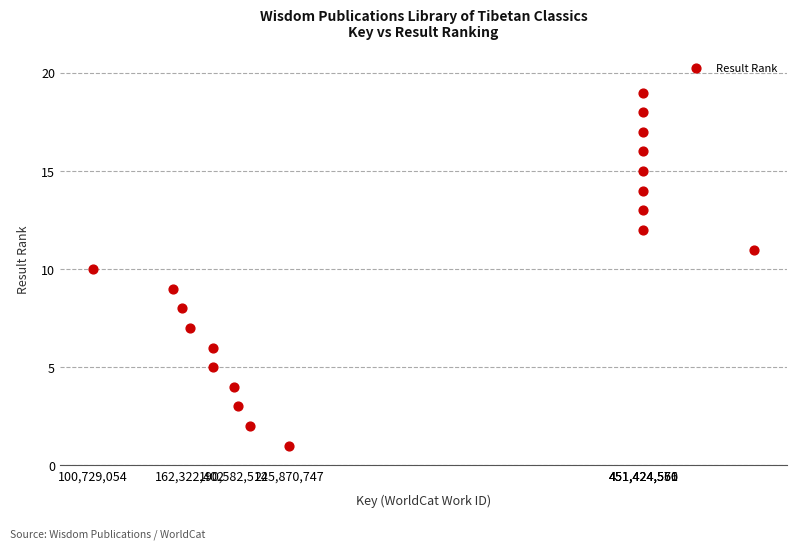

What is the range of X values (max minus min)?

421215459